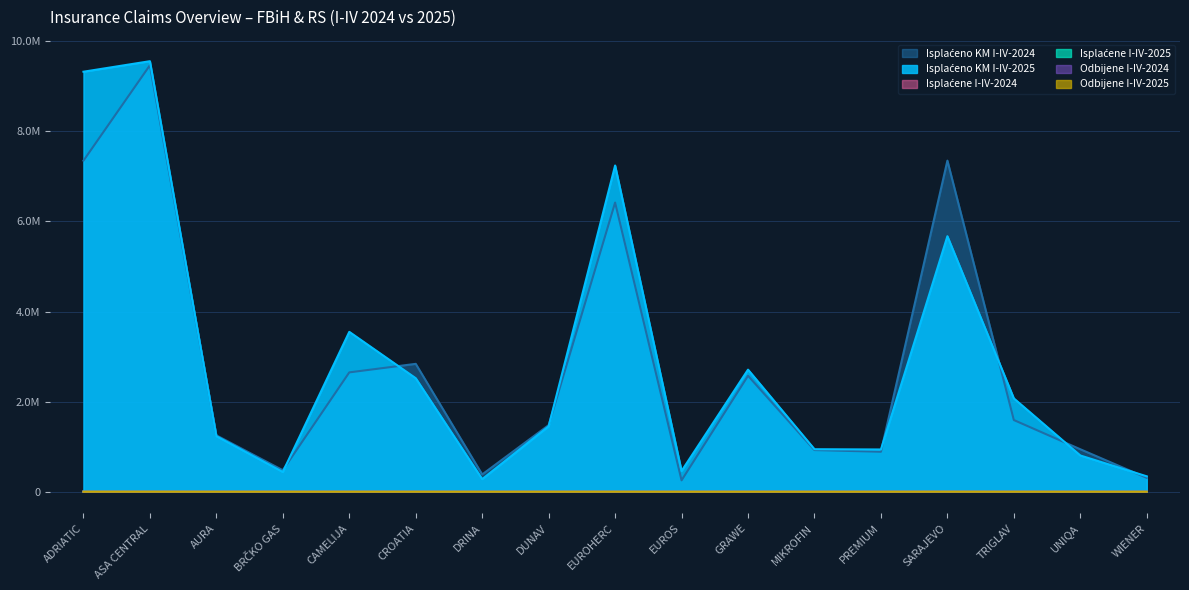

How many series are shown in this chart?

6